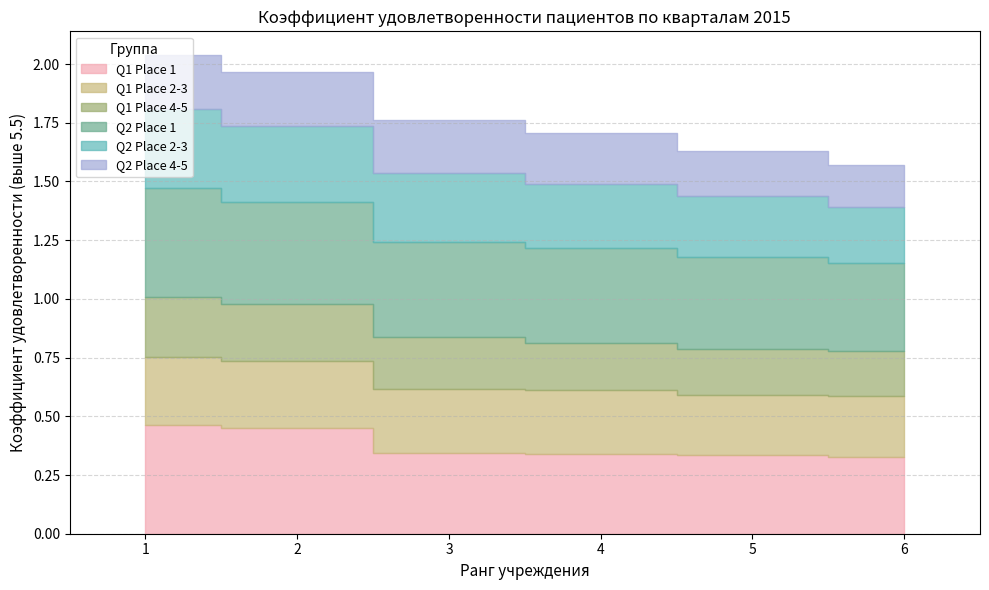

Which has a higher value, 6 or 2?

2